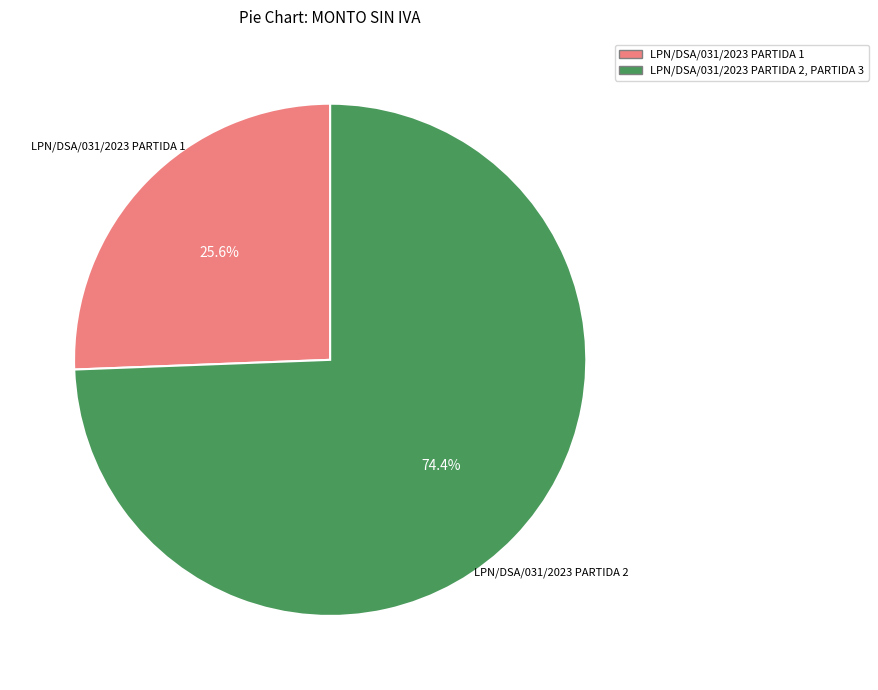

Is there any slice that represents more than half of the pie?

Yes